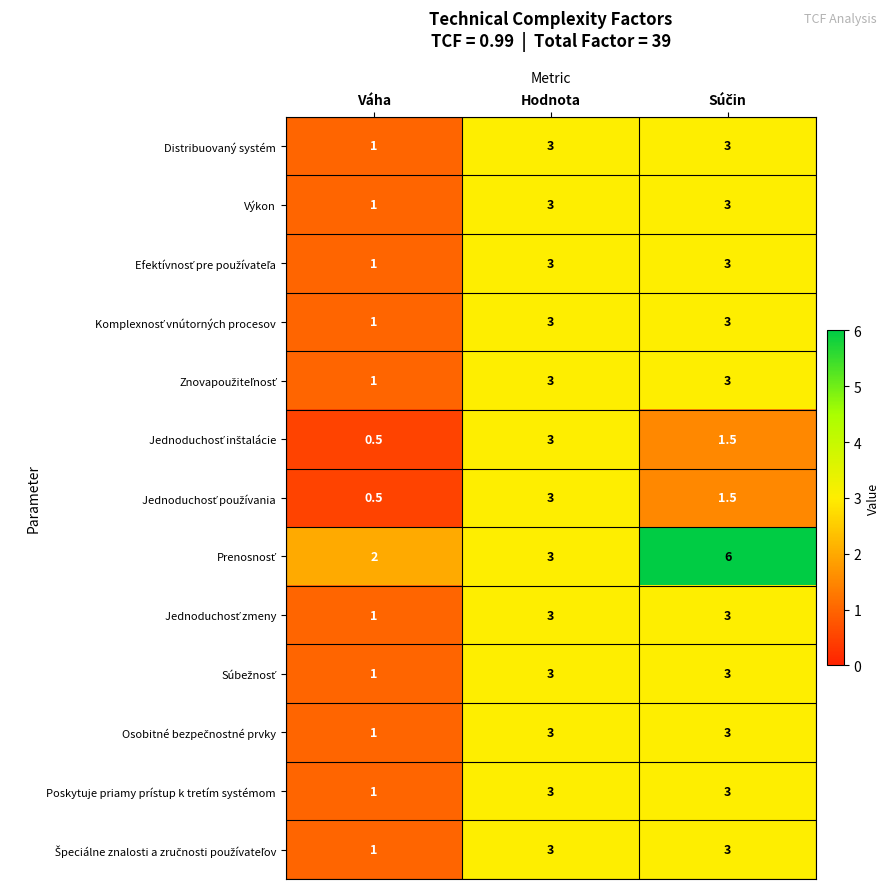

What is the difference between the maximum and minimum values in the Distribuovaný systém series?

2.0